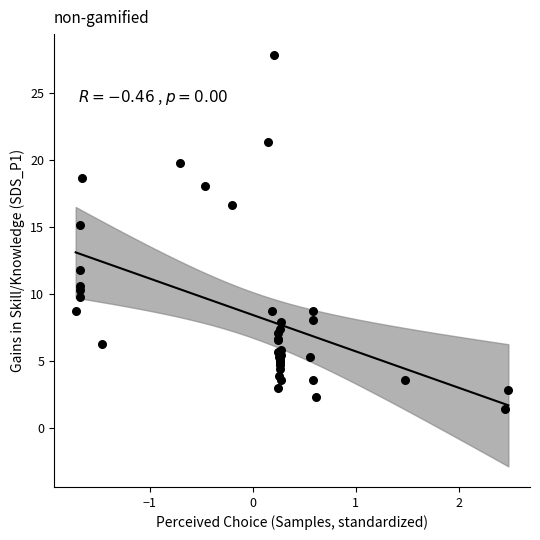

What Y value in the scatter plot is closest to 14?

15.2